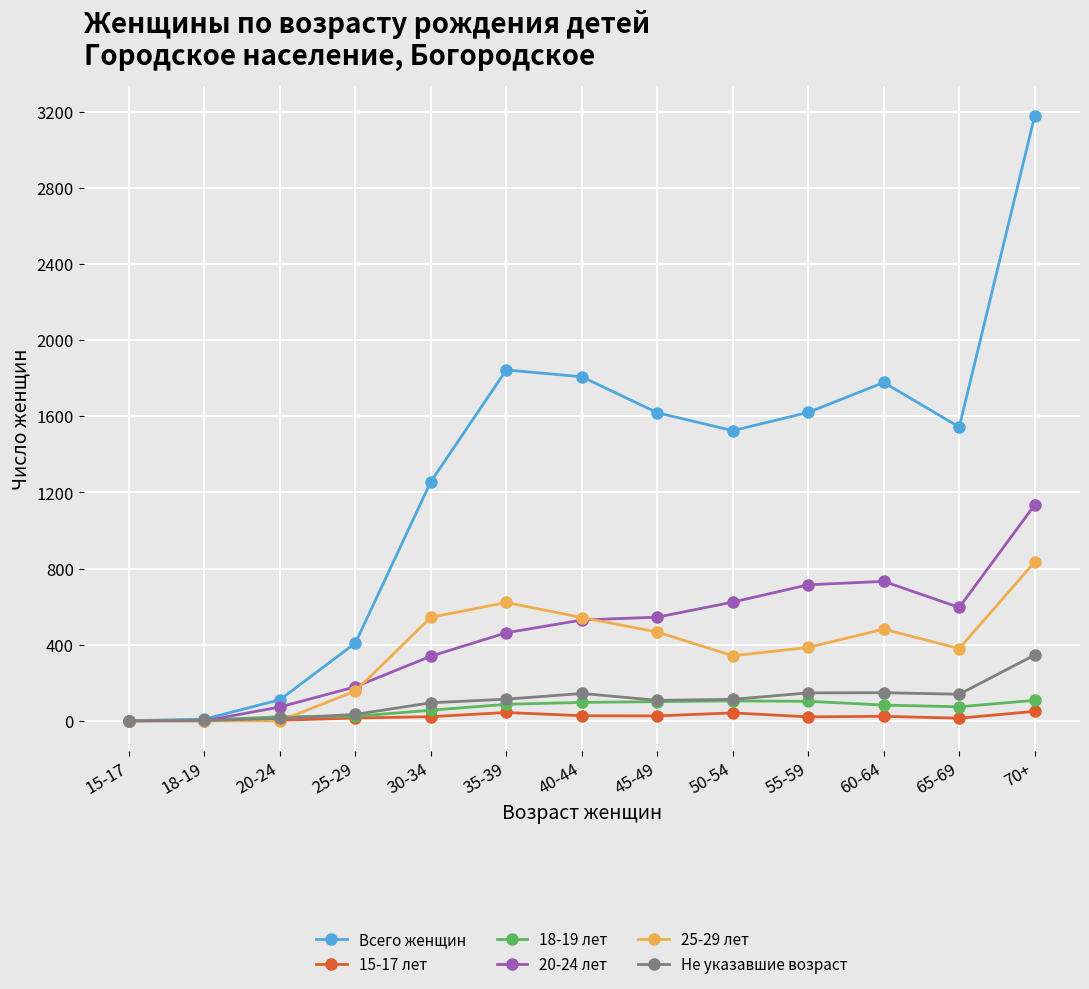

Is it true that Не указавшие возраст equals 147 at 55-59?

True